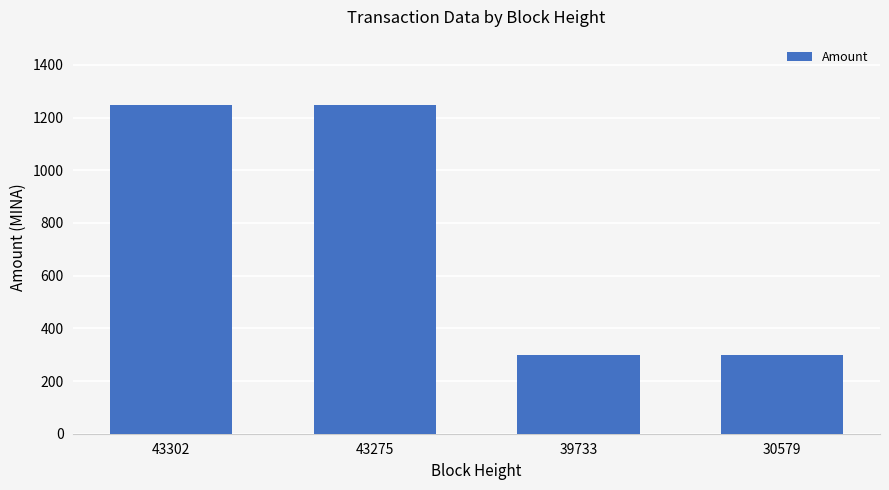

At which label is the value closest to 772?

30579